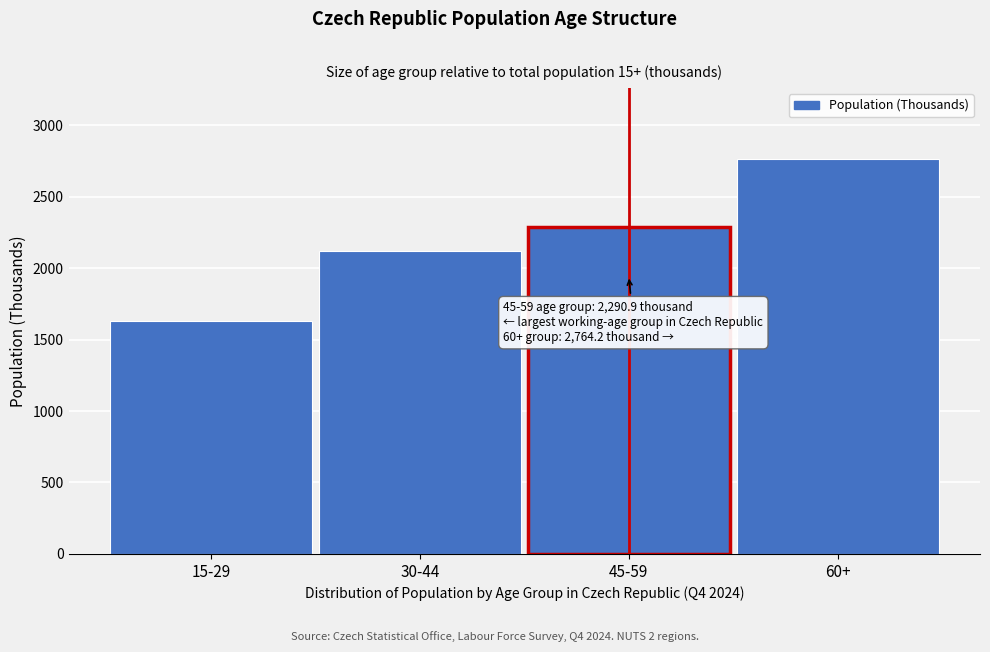

Reading left to right, list all the values displayed in this chart.

15-29=1626.8	30-44=2119.8	45-59=2290.9	60+=2764.2